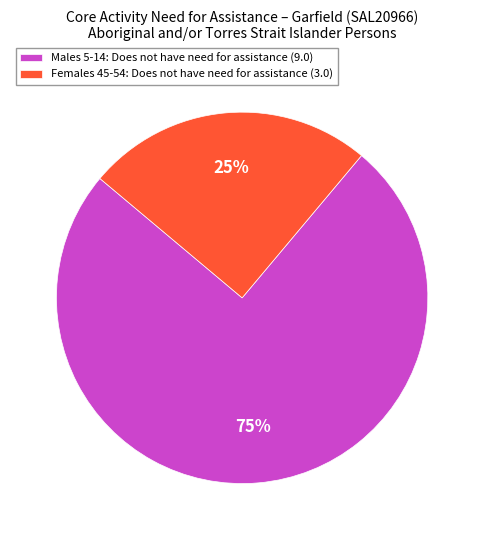

Is there any slice that represents more than half of the pie?

Yes